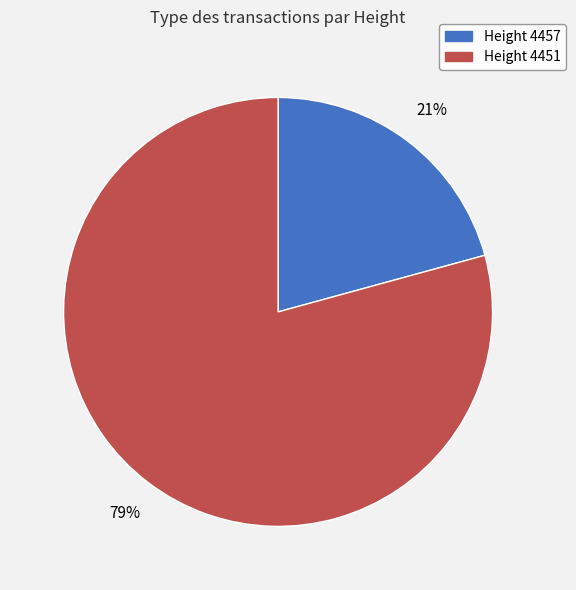

To the nearest percent, what is the average slice percentage?

50%